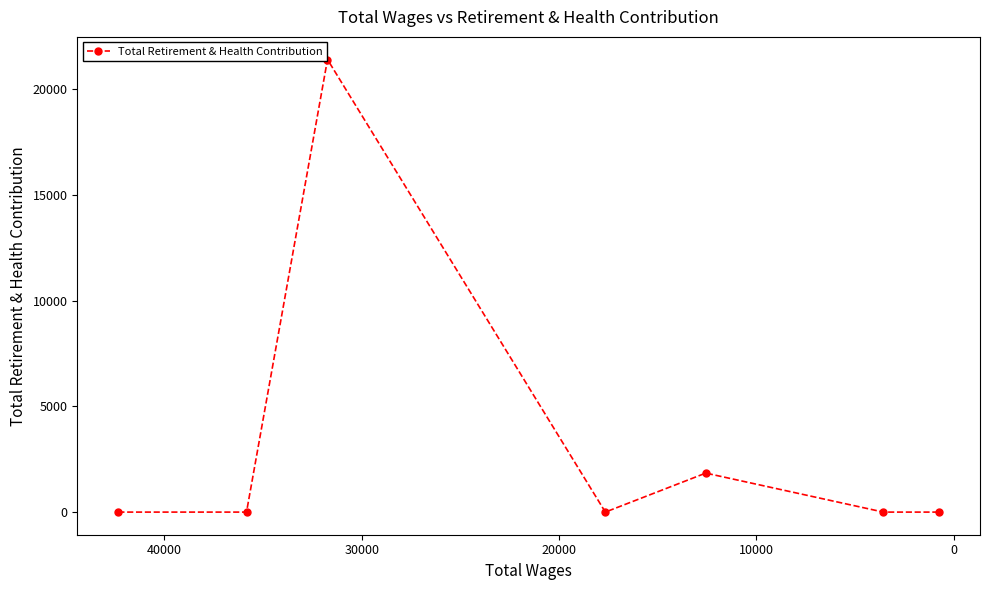

Is this an area chart (filled region under the line)?

No